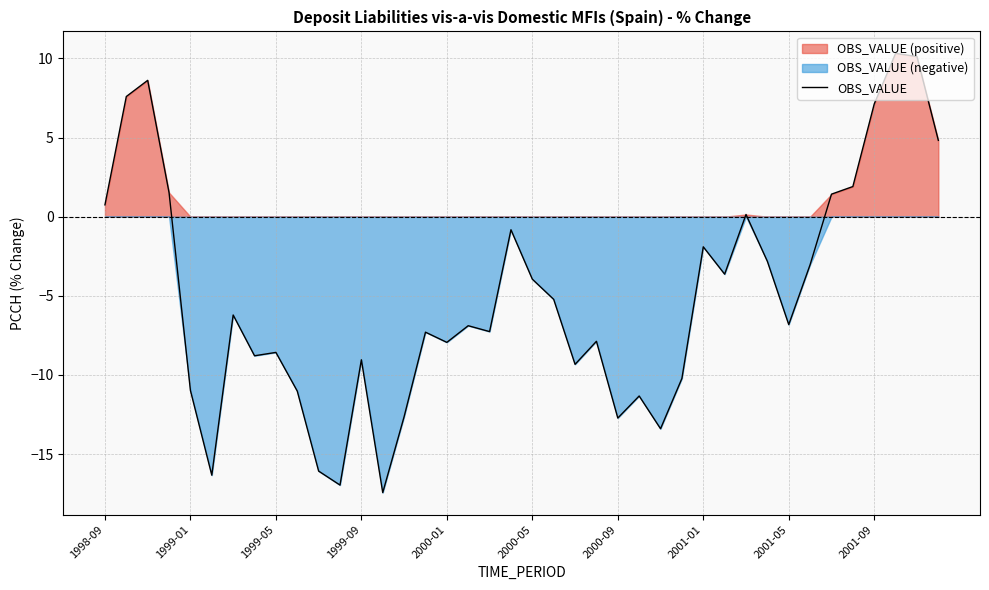

Count the number of values greater than -6.

18